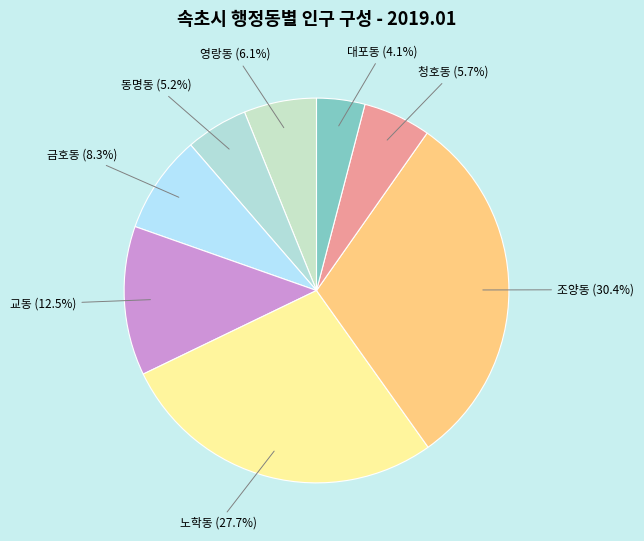

What percentage is NOT represented by 동명동?

94.8%